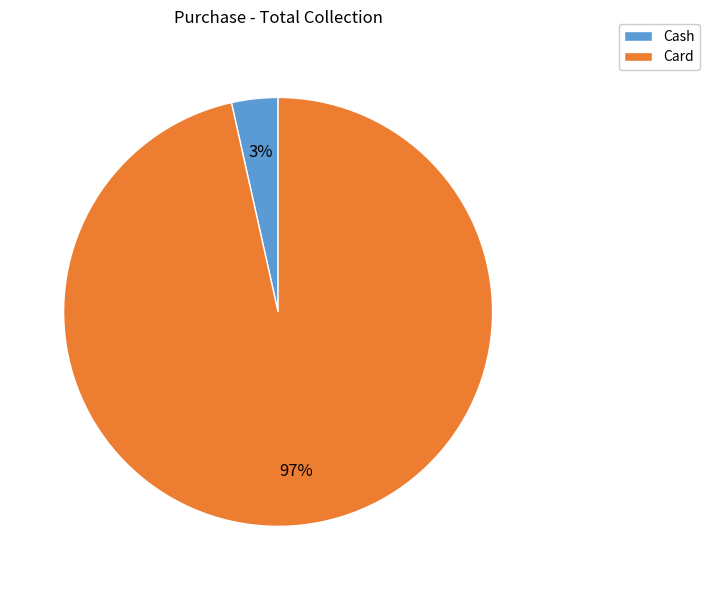

Do Cash and Card together represent more than half of the pie?

Yes